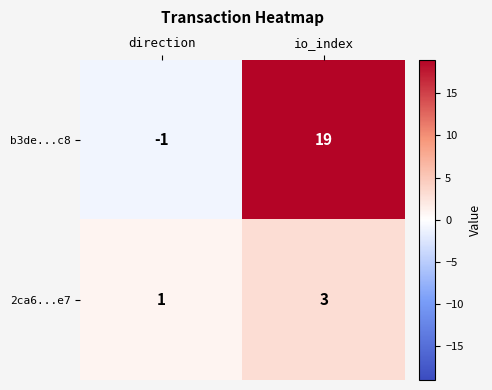

What is the average value of the b3de...c8 series?

9